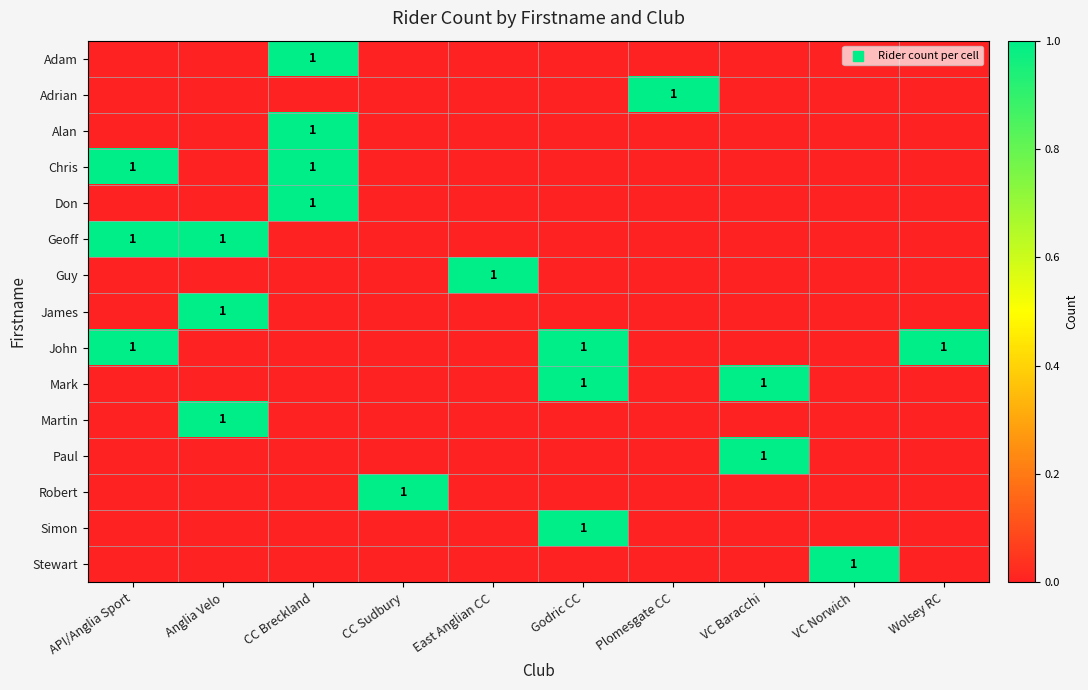

The value of John at API/Anglia Sport is 1. True or false?

True